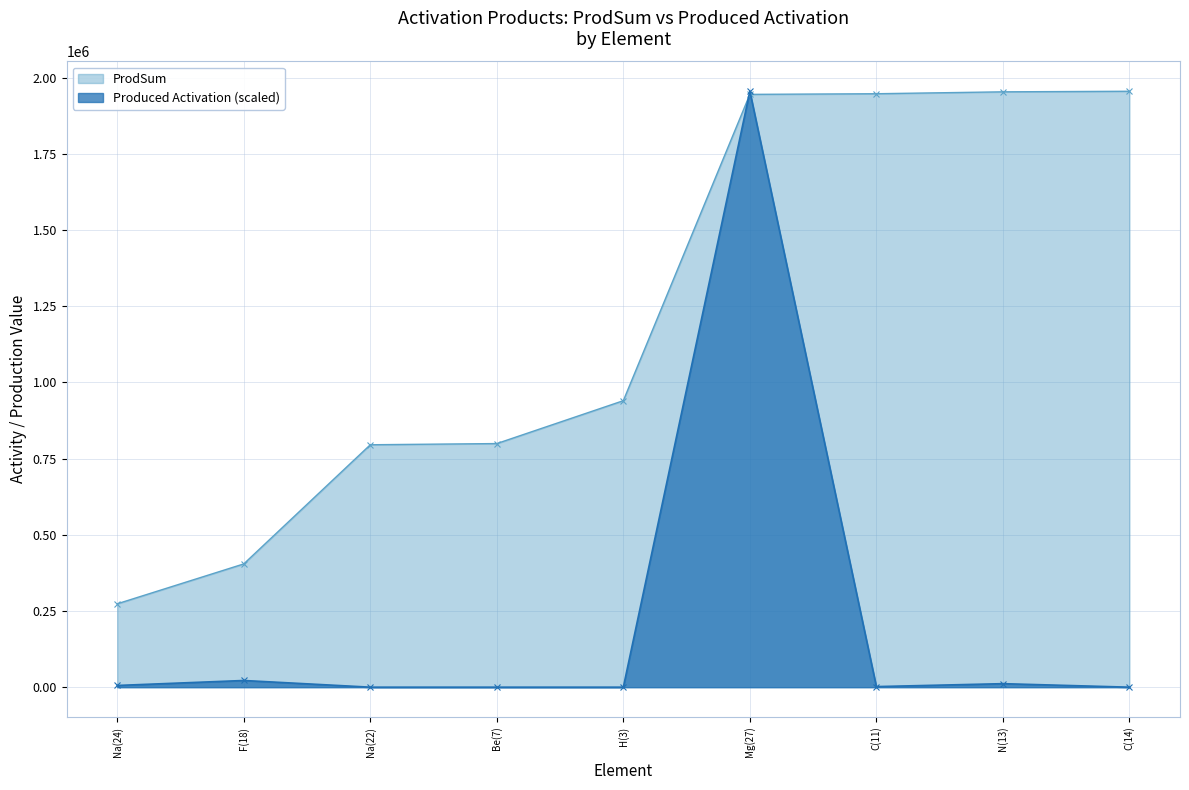

What is the value of the ProdSum point at the 9th from the left?

1955128.7